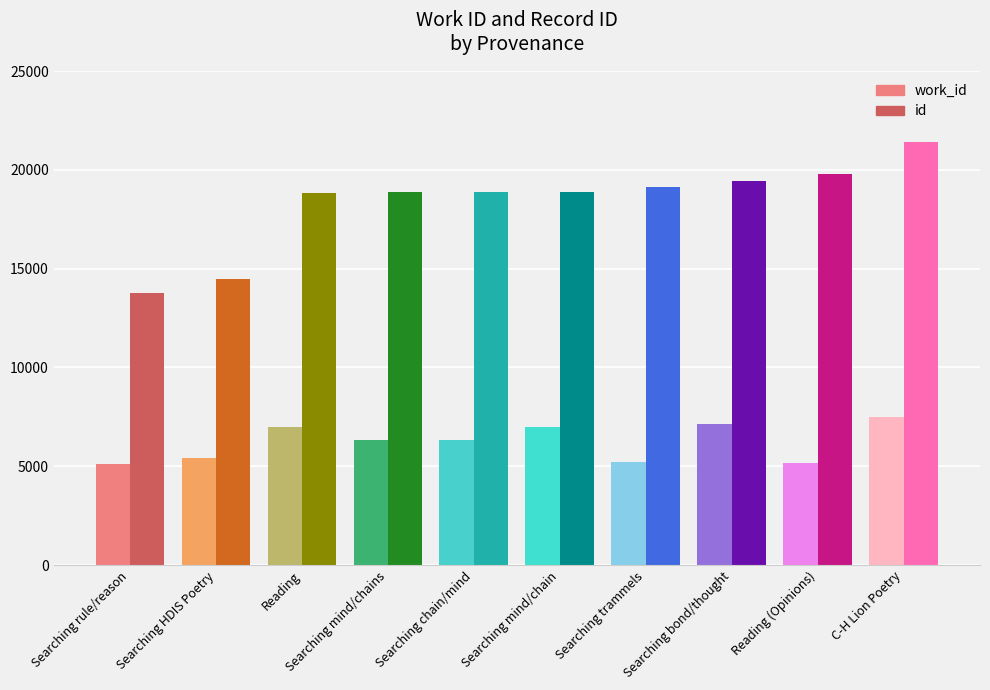

List the series in order of their peak value, lowest first.

work_id, id